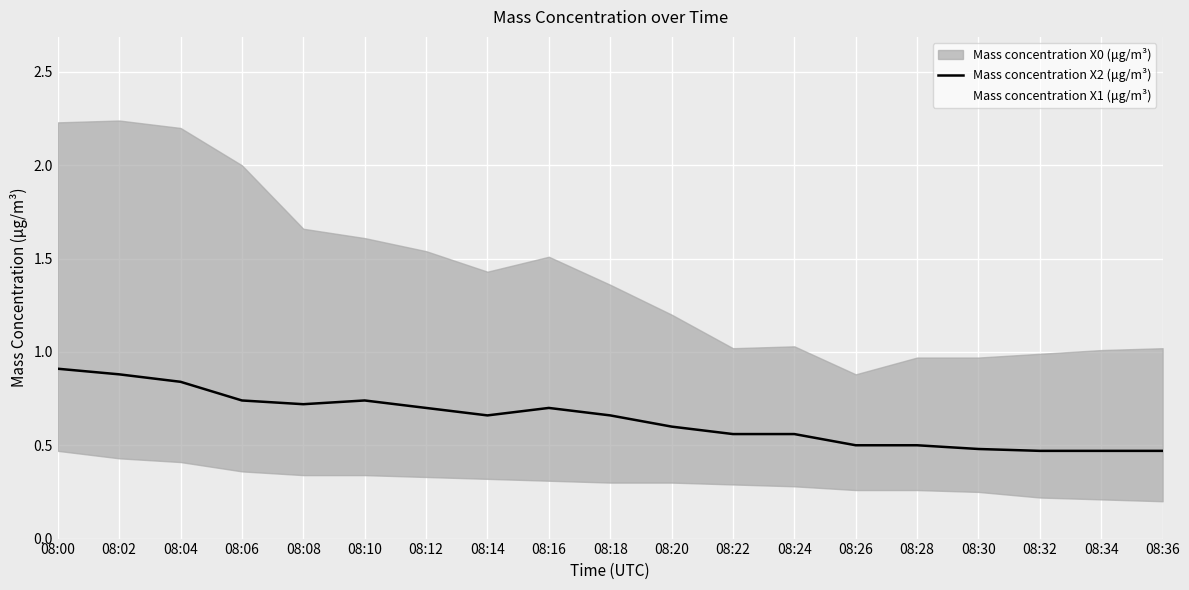

Reading left to right, what are all the values shown in this chart?

0.9	0.9	0.8	0.7	0.7	0.7	0.7	0.7	0.7	0.7	0.6	0.6	0.6	0.5	0.5	0.5	0.5	0.5	0.5